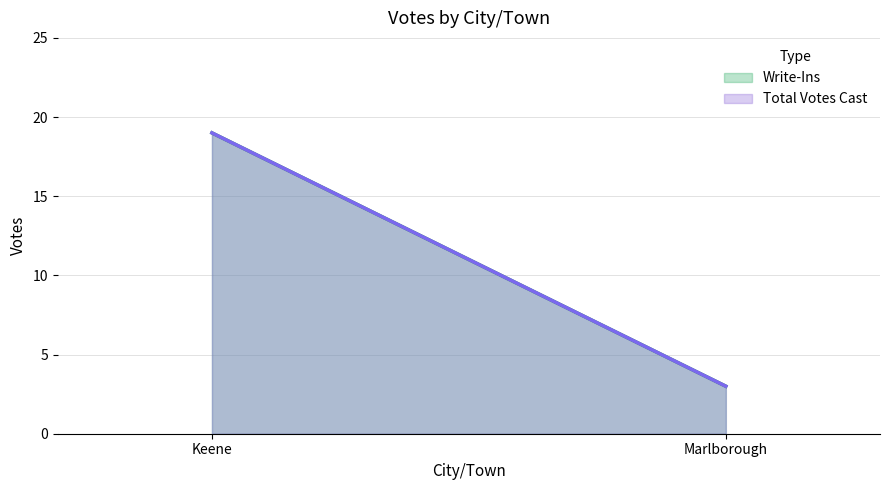

What are all the series names shown in the legend?

Write-Ins (line), Total Votes Cast (line)